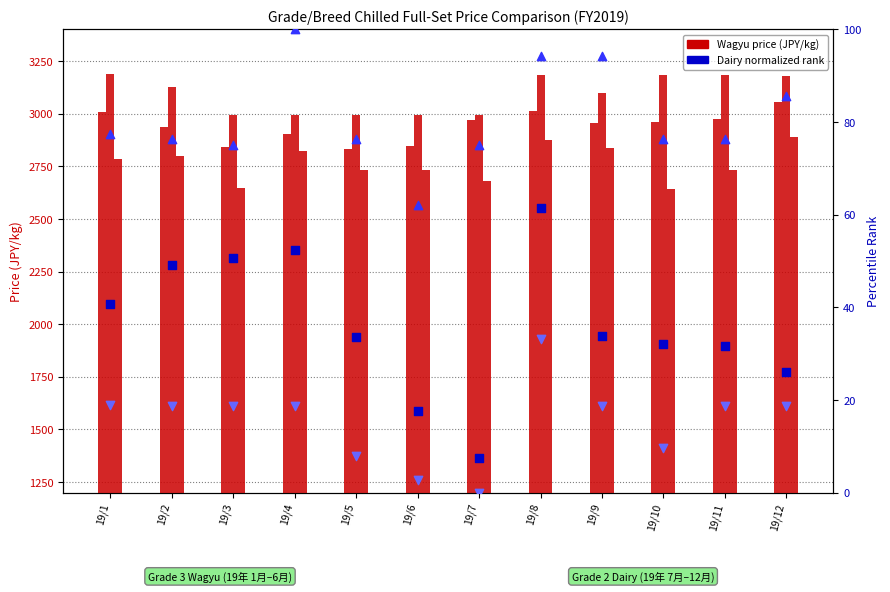

Which series has the largest total across all categories?

Grade3 Wagyu High